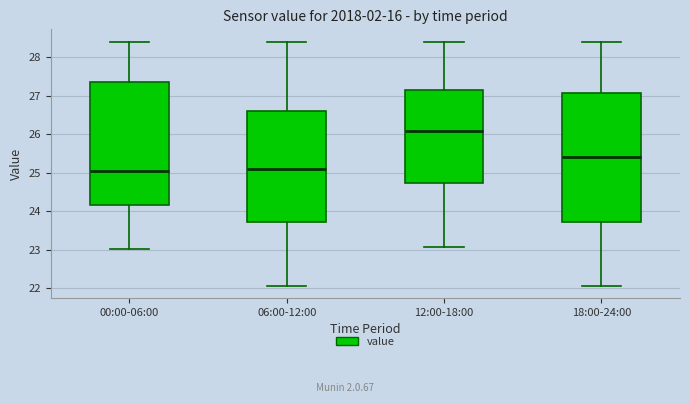

Comparing the boxes themselves (not the whiskers), which one is the tallest?

18:00-24:00